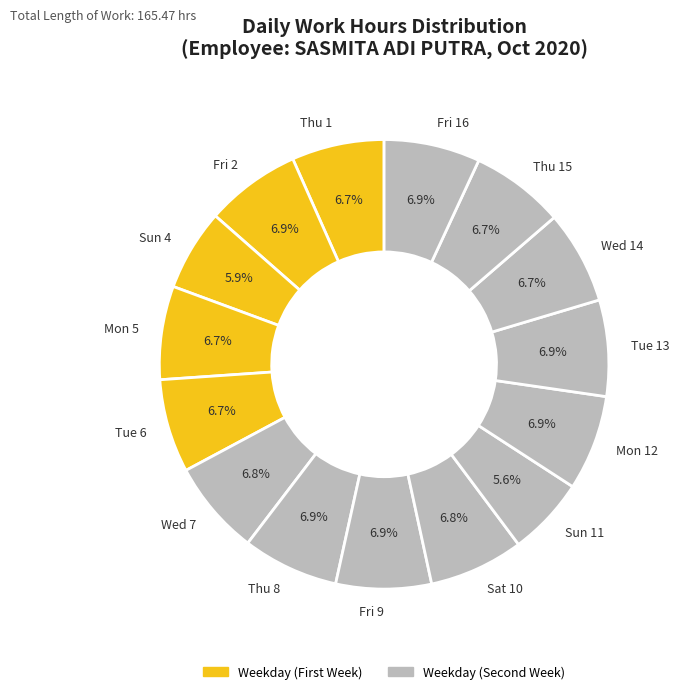

Count the number of slices in the pie.

15